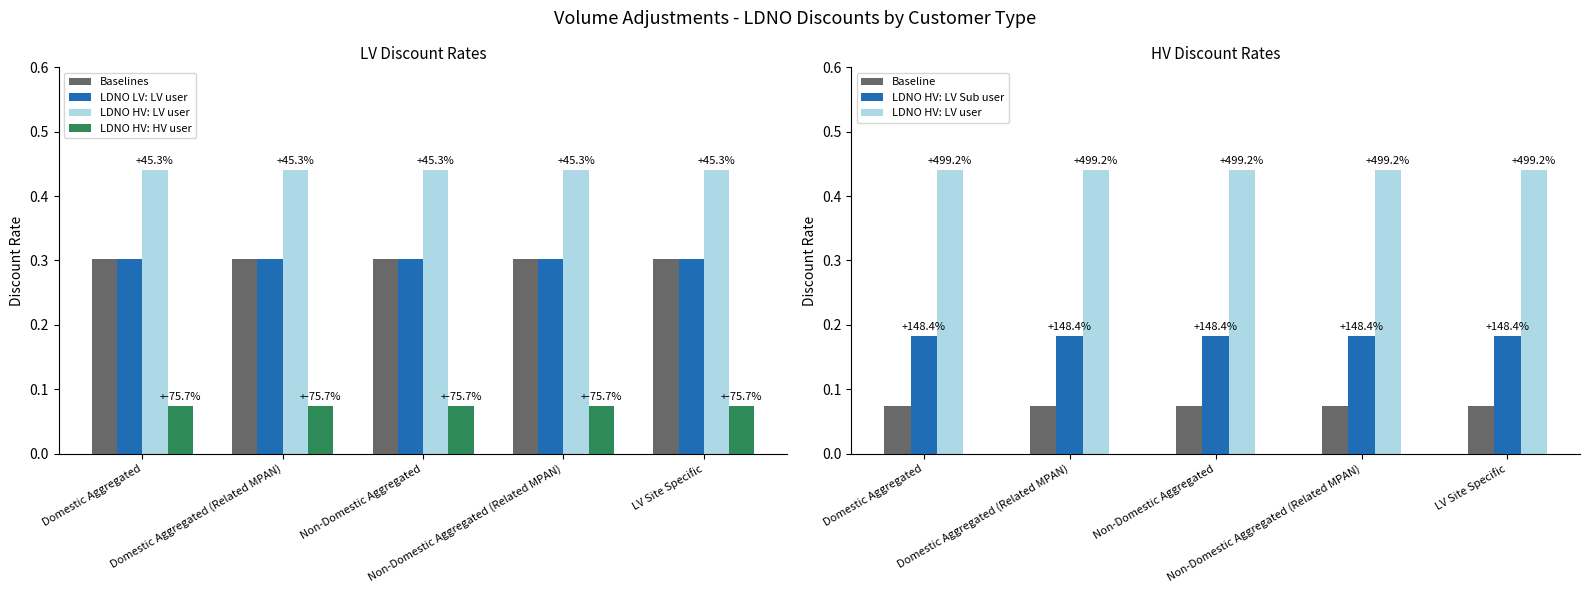

What is the difference between the highest and lowest values at Non-Domestic Aggregated?

0.4